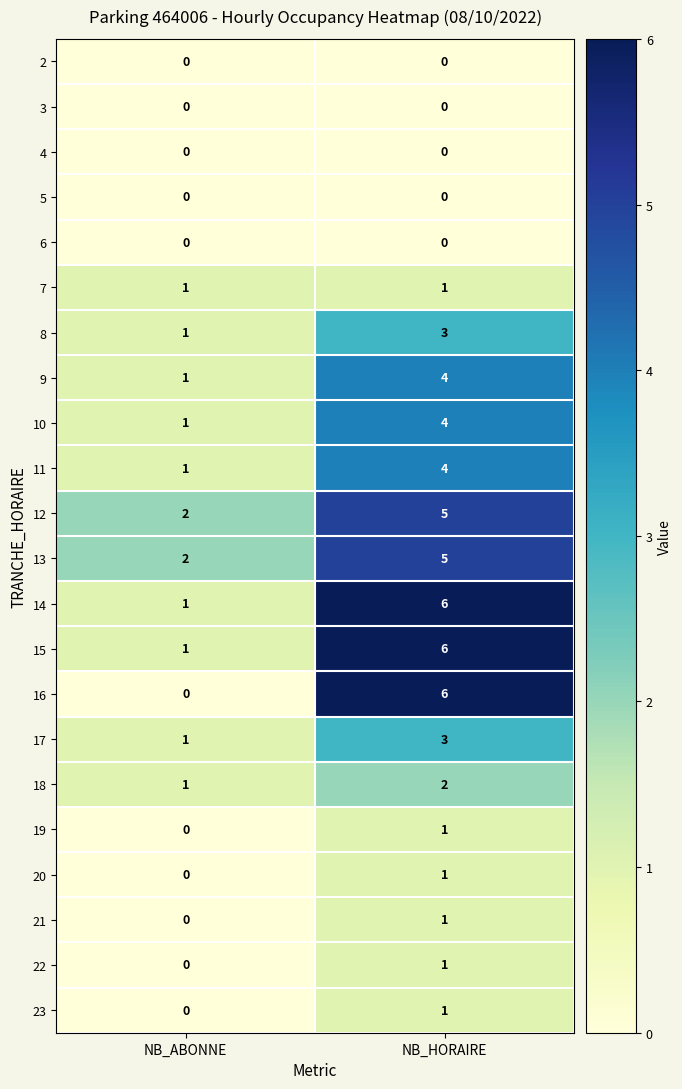

The value of 15 at NB_ABONNE is 1. True or false?

True